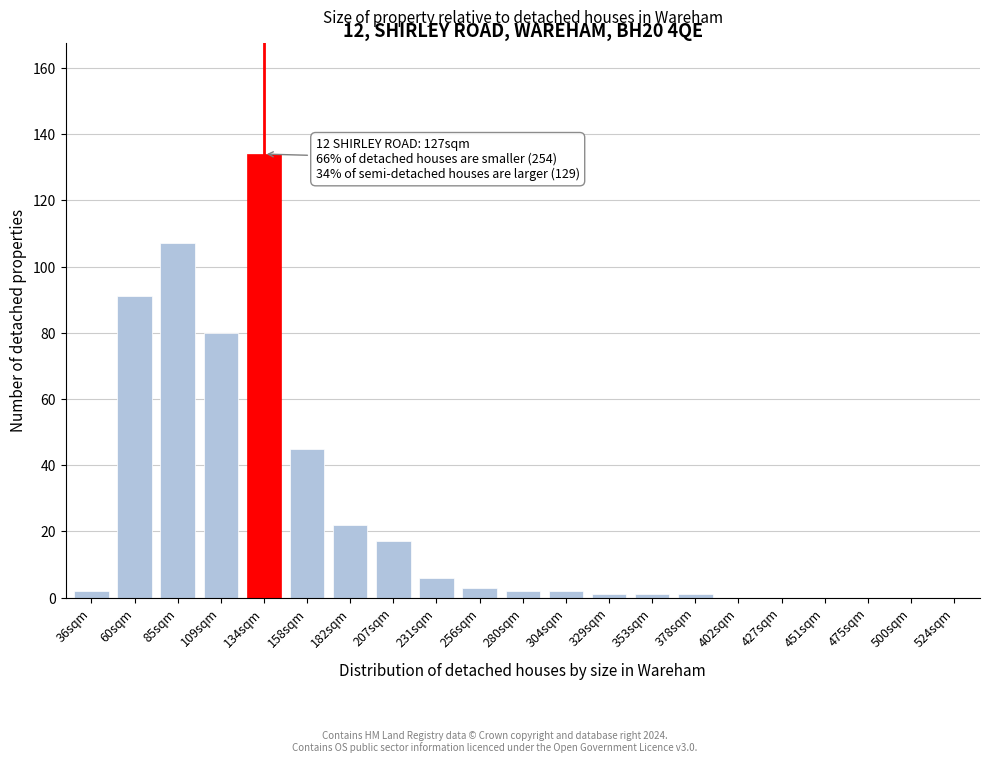

Reading right to left, list all the values displayed in this chart.

524sqm=0	500sqm=0	475sqm=0	451sqm=0	427sqm=0	402sqm=0	378sqm=1	353sqm=1	329sqm=1	304sqm=2	280sqm=2	256sqm=3	231sqm=6	207sqm=17	182sqm=22	158sqm=45	134sqm=134	109sqm=80	85sqm=107	60sqm=91	36sqm=2